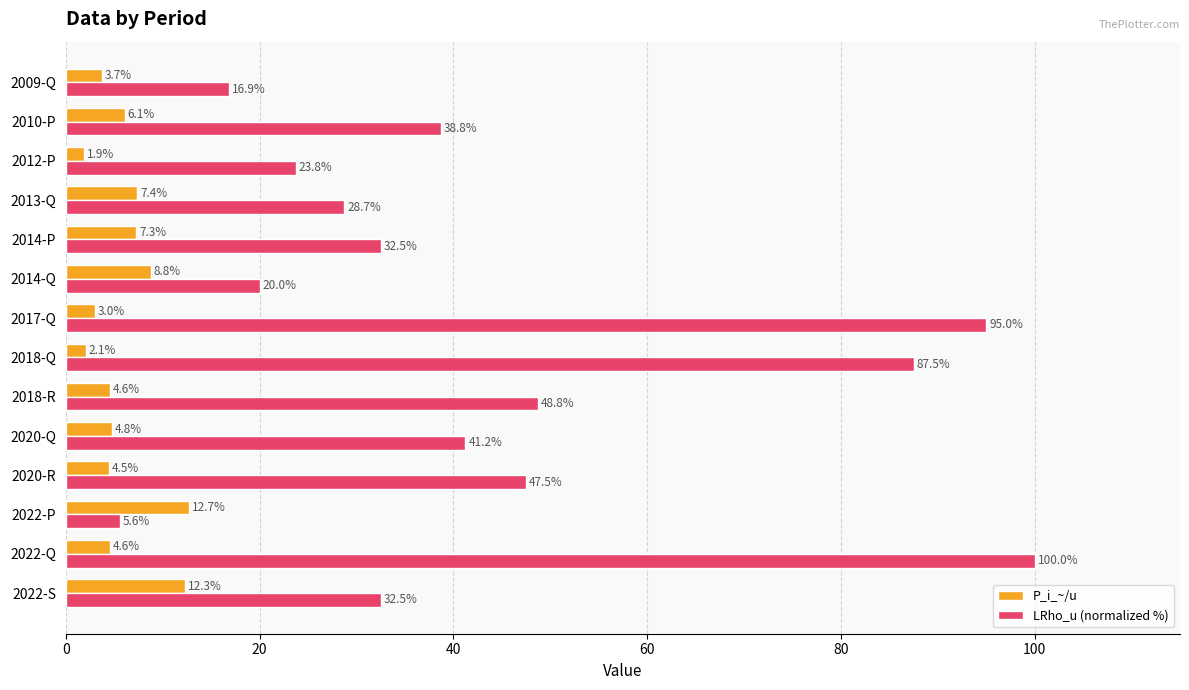

What is the approximate value of P_i_~/u at 2022-S?

12.3